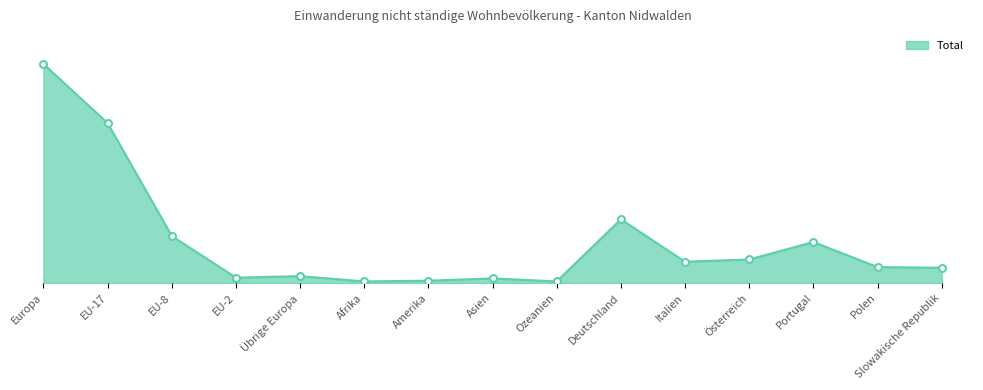

Where is the first local maximum?

Übrige Europa